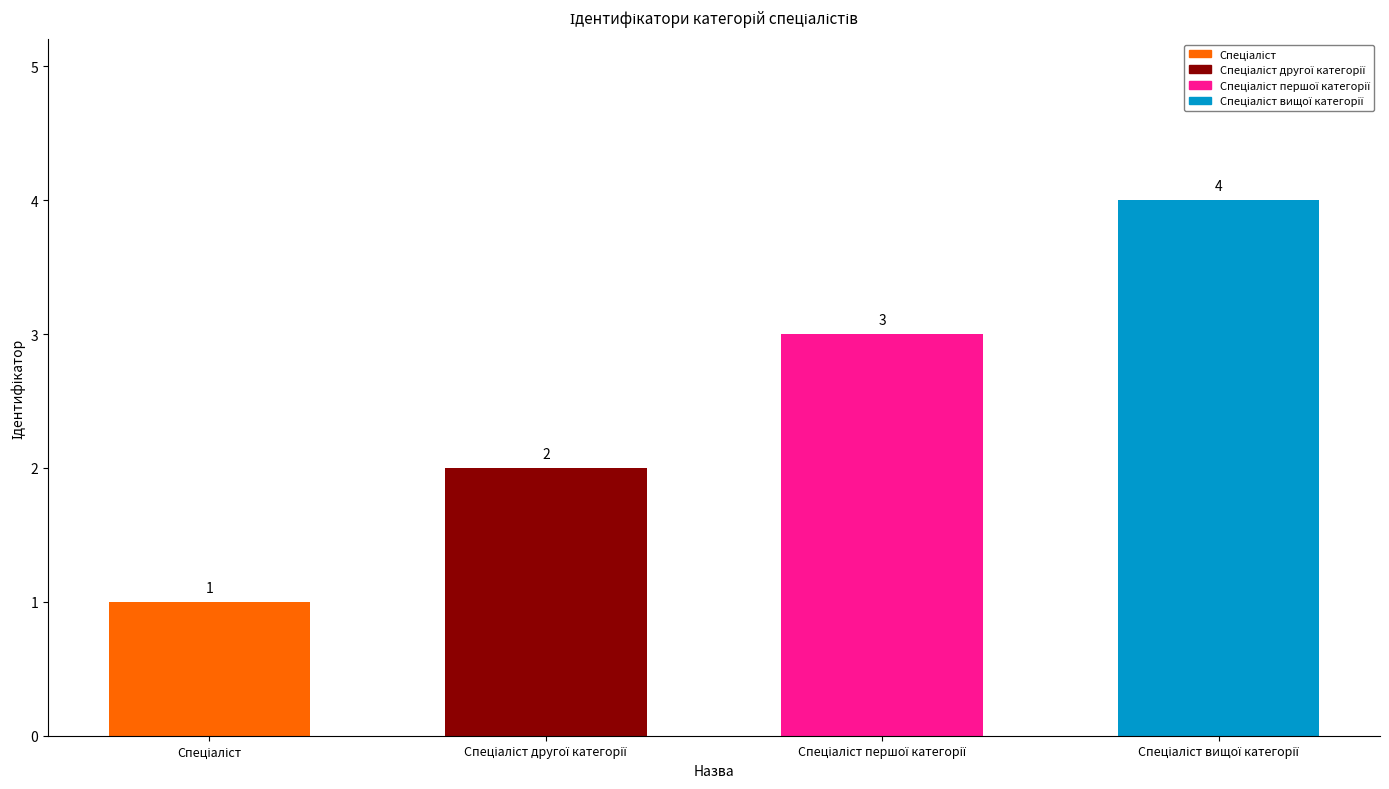

What is the difference between the maximum and minimum values?

3